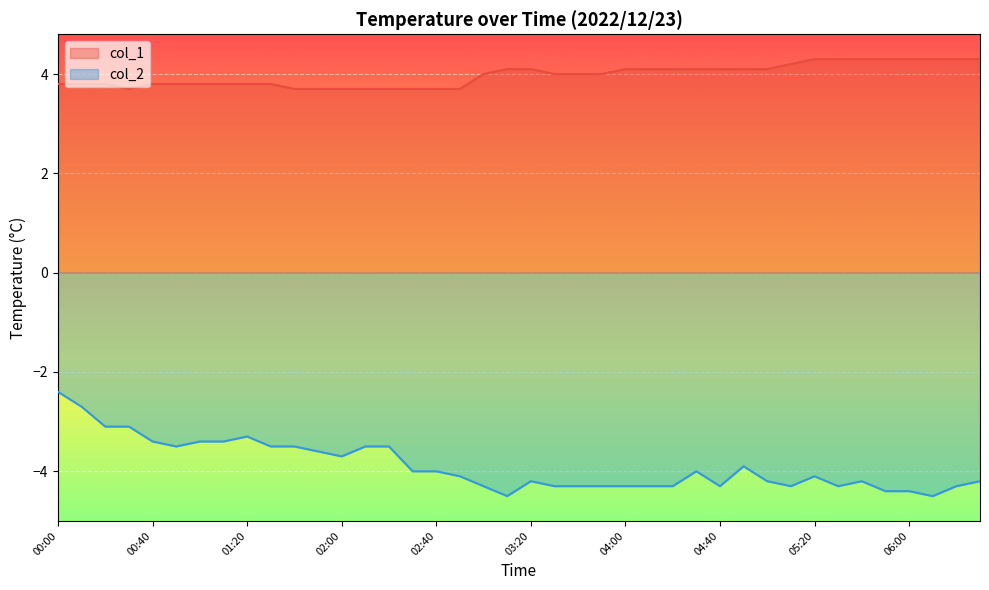

How many lines are shown in the chart?

2